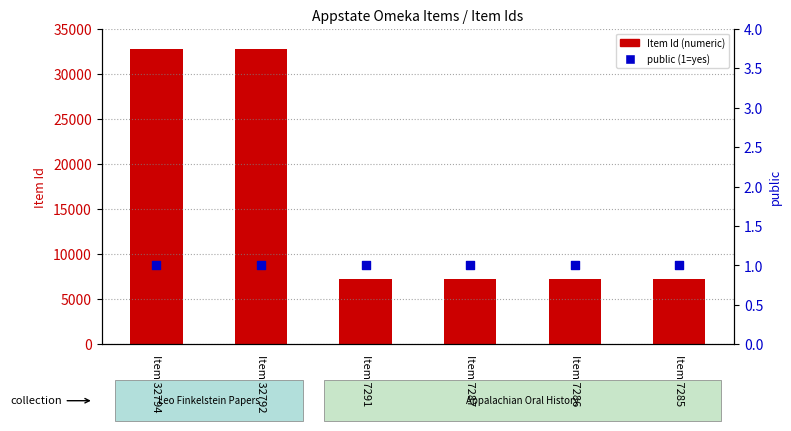

Which series reaches the minimum Y coordinate?

public (1=yes)